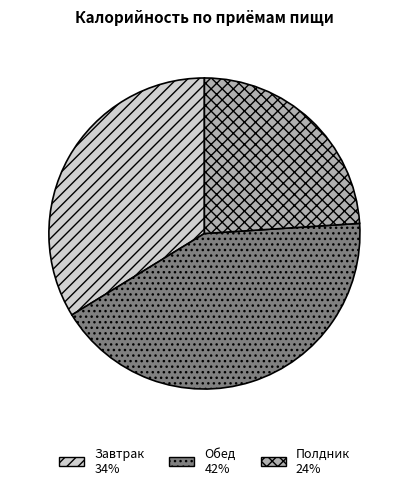

Does Завтрак represent more than half of the total?

No